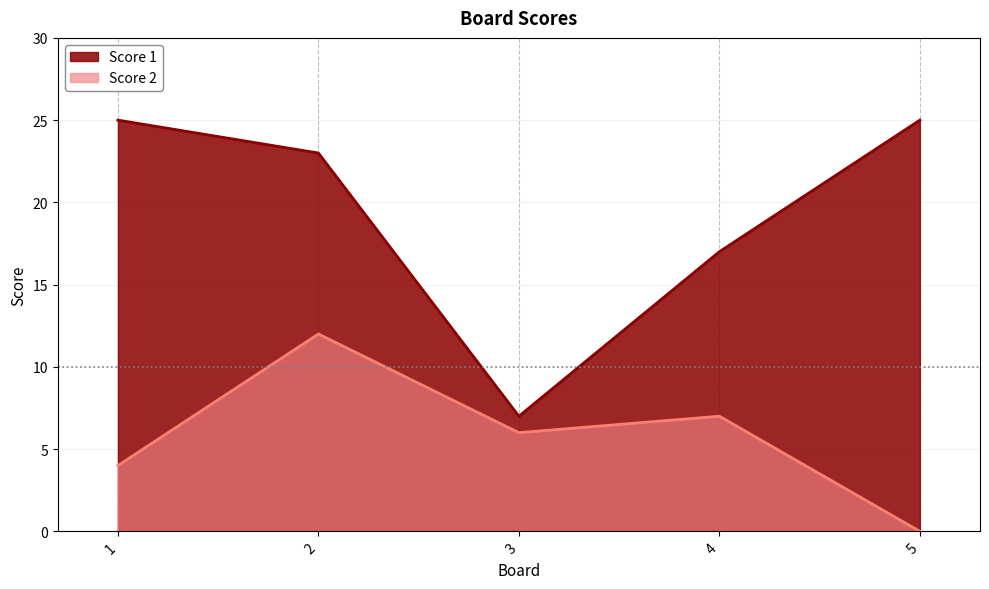

Where is Score 2 nearest to the value 6?

3